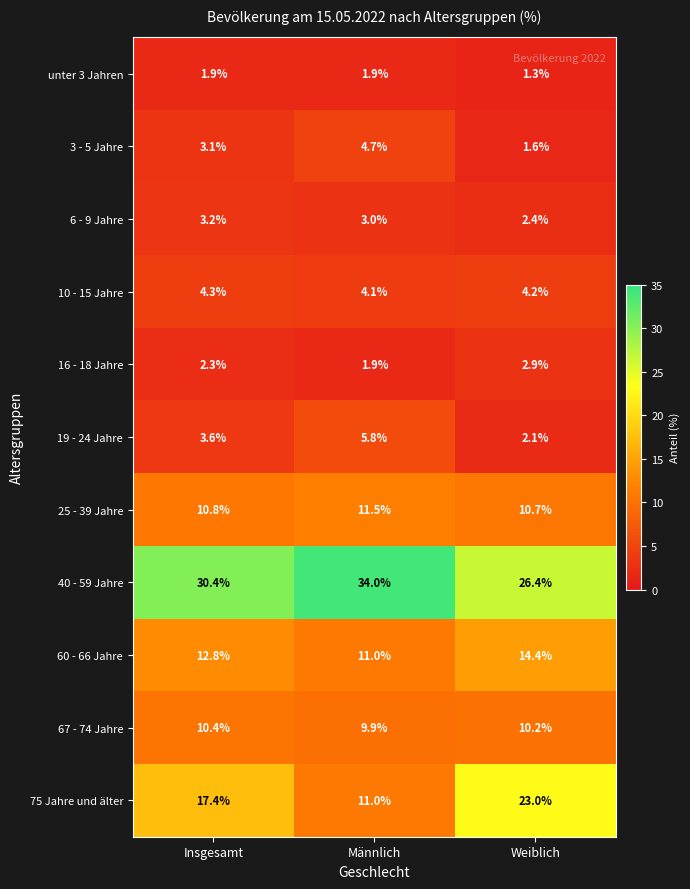

How many data points does each series have?

3